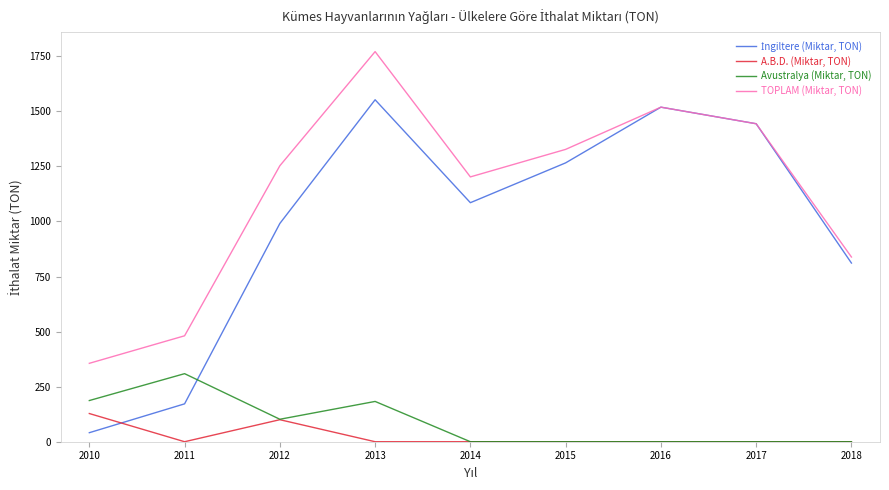

What is the sum of the TOPLAM (Miktar, TON) values at 2018 and 2014?

2041.1